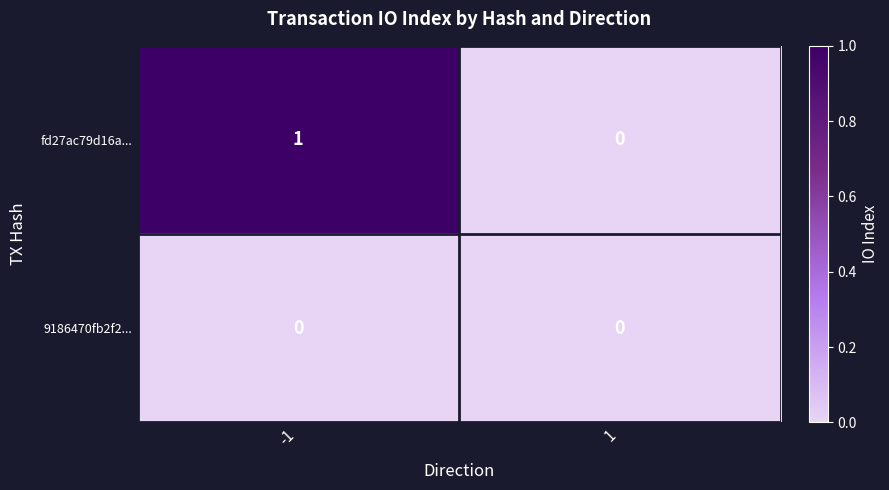

Is it true that 9186470fb2f2... equals 0 at -1?

True